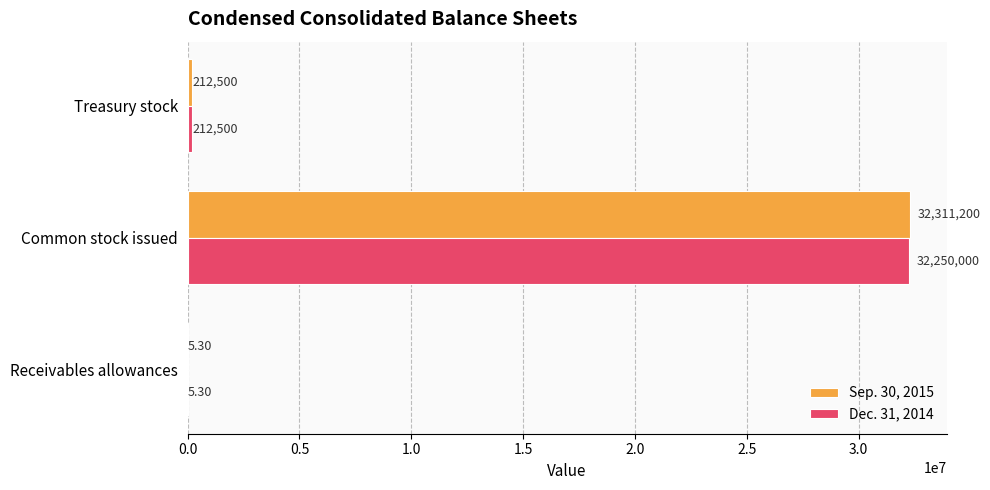

What is the greatest value displayed?

32311200.0